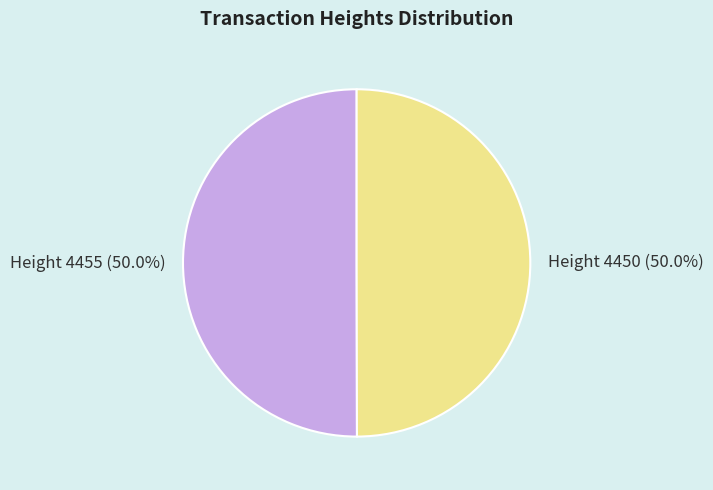

Approximately how many times larger is the value at Height 4450 compared to Height 4455?

1.0